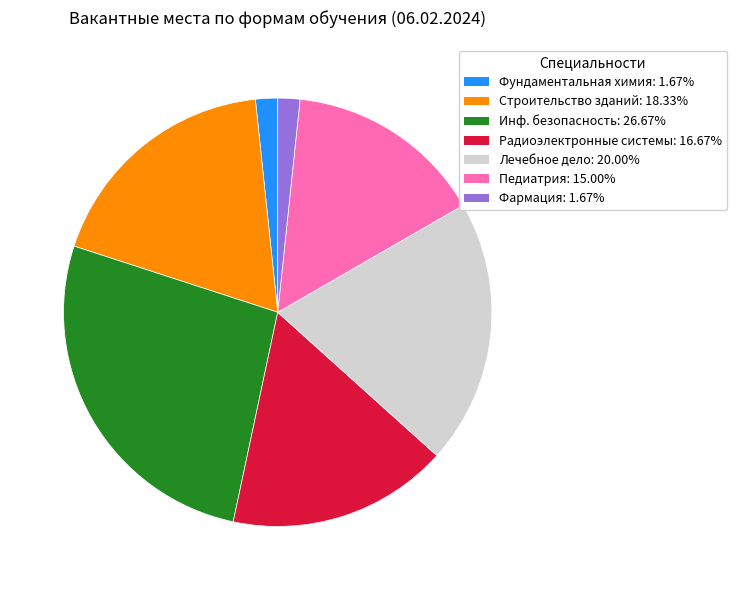

Is there a majority slice in this chart?

No